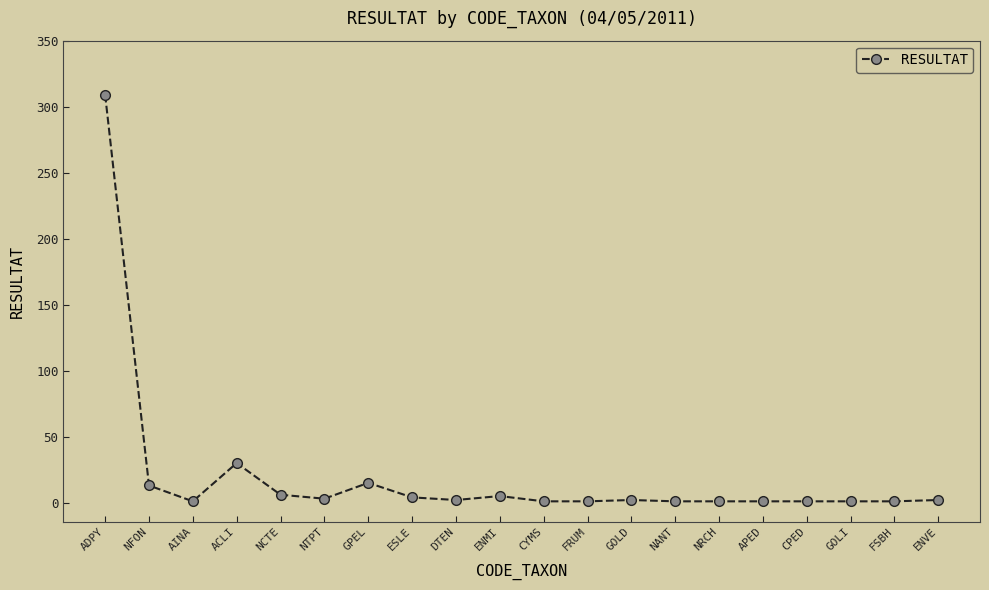

What is the difference between the maximum and second lowest values?

308